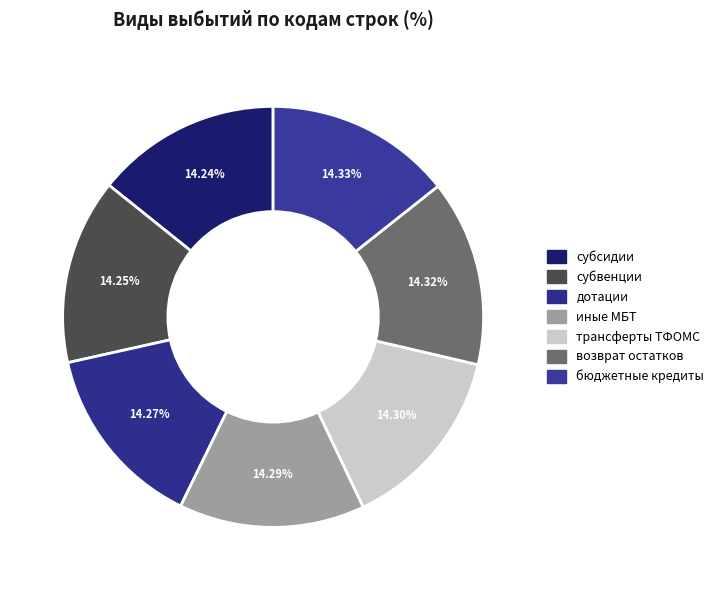

Which slice is the largest?

выдача бюджетных кредитов